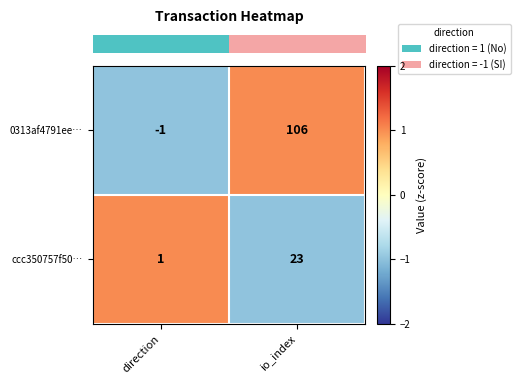

At which category is the sum across all series the highest?

io_index